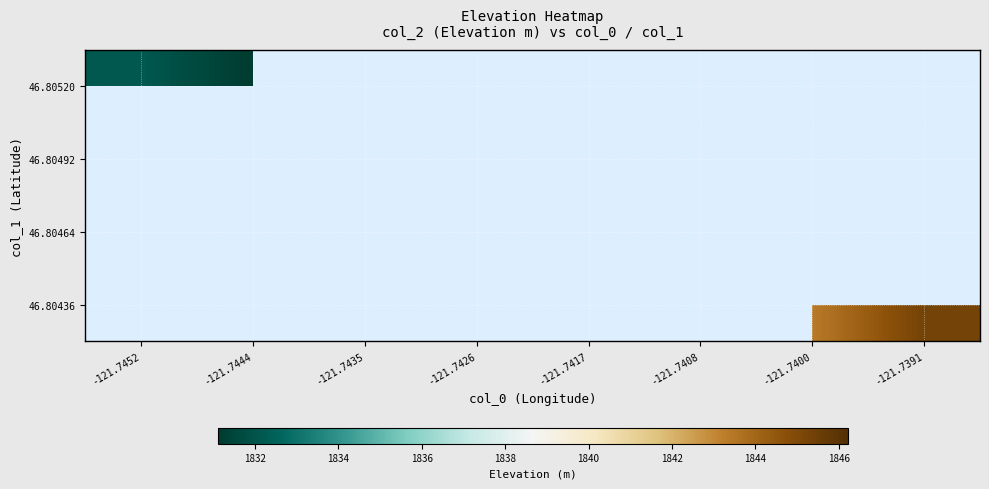

Which category has the lowest value across all series?

-121.7444